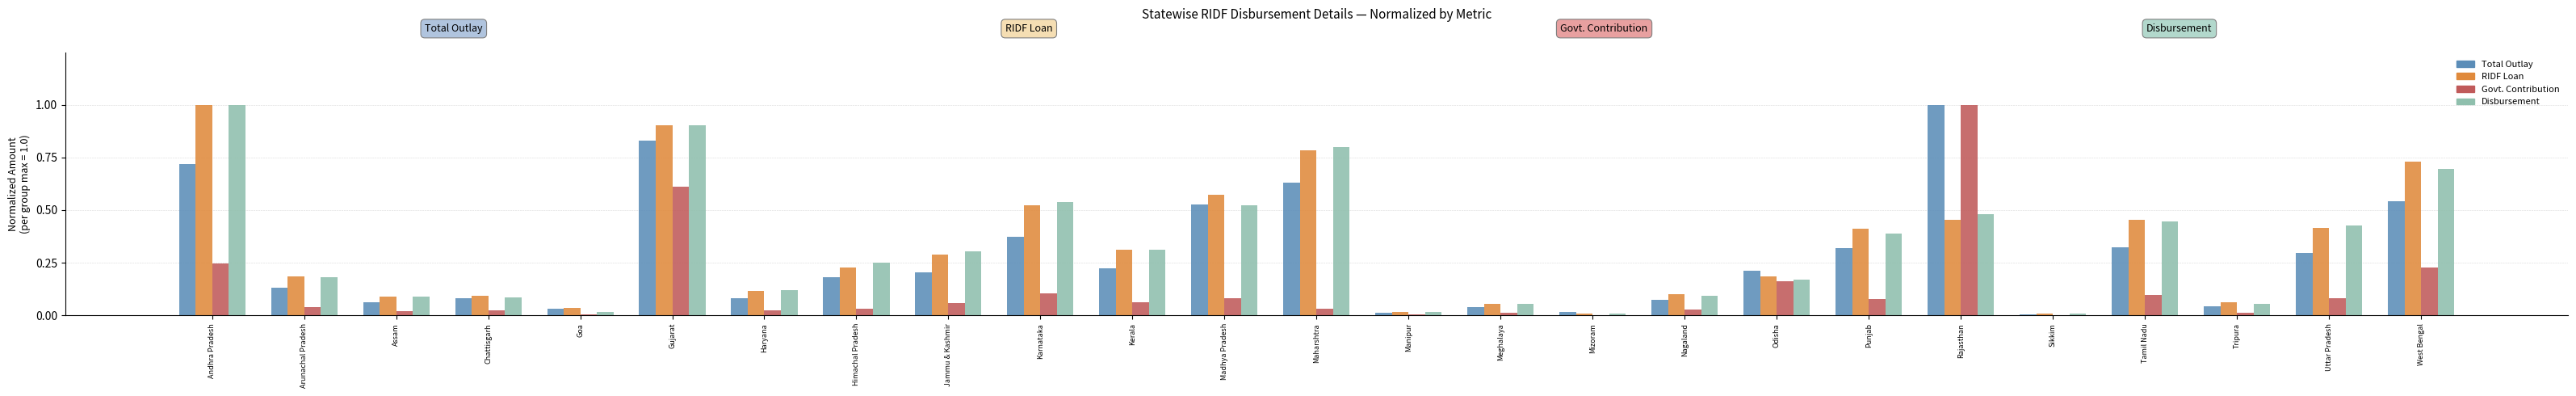

What is the sum of all Total Outlay values?

7.0